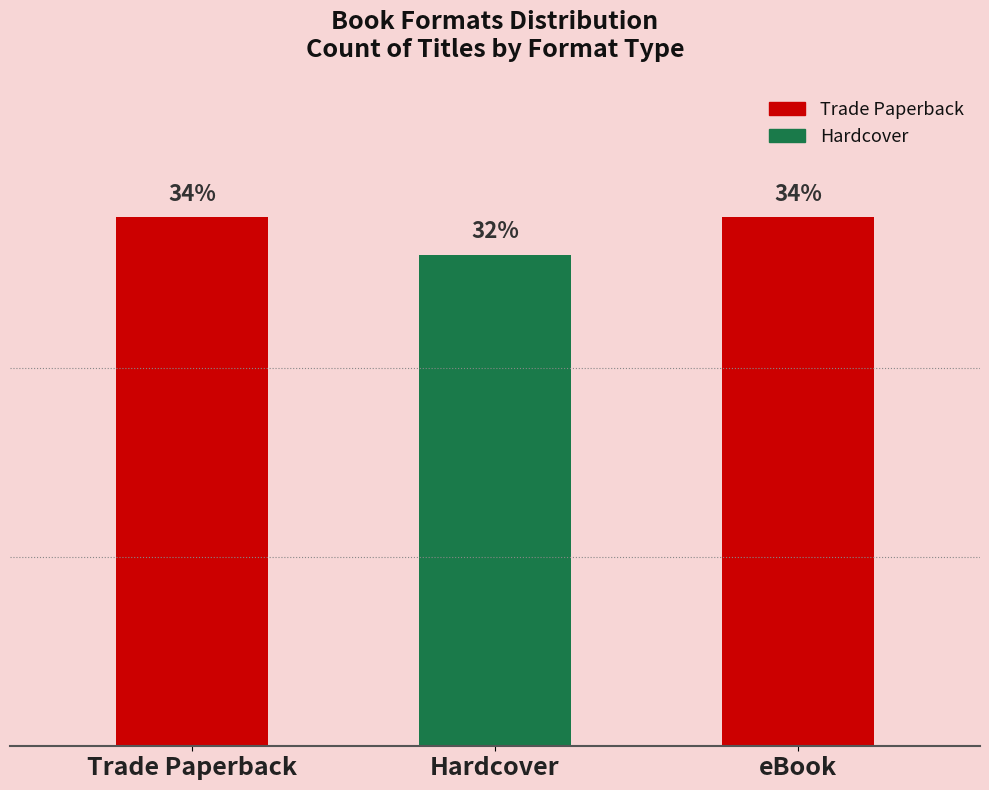

Which has a higher value, Hardcover or eBook?

eBook